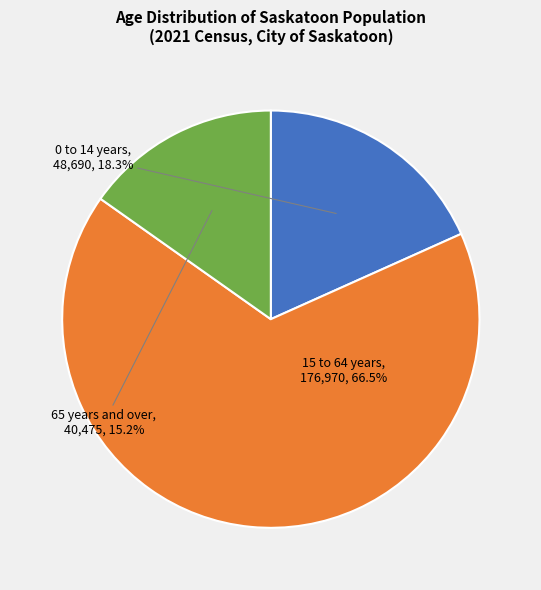

Rank the categories by value from lowest to highest.

65 years and over, 0 to 14 years, 15 to 64 years